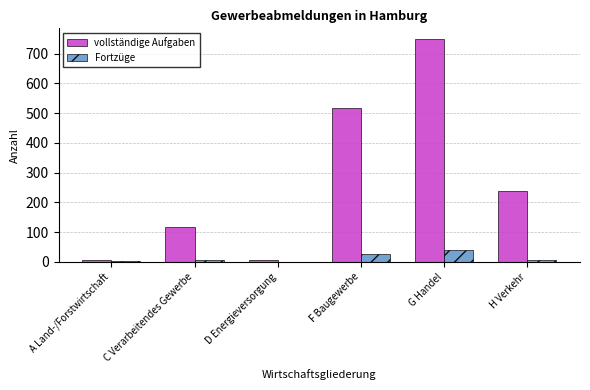

How many groups of bars are there?

6